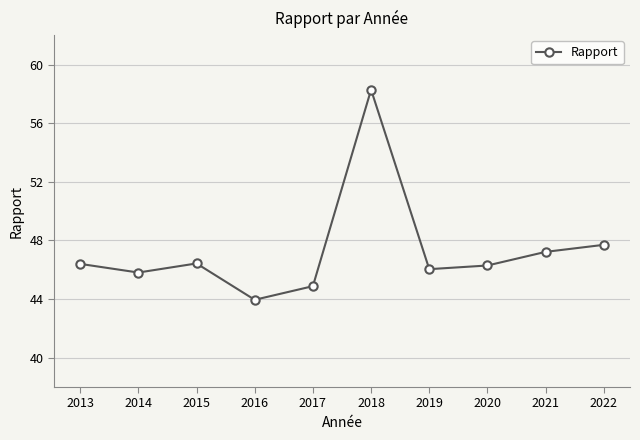

How many lines are shown in the chart?

1